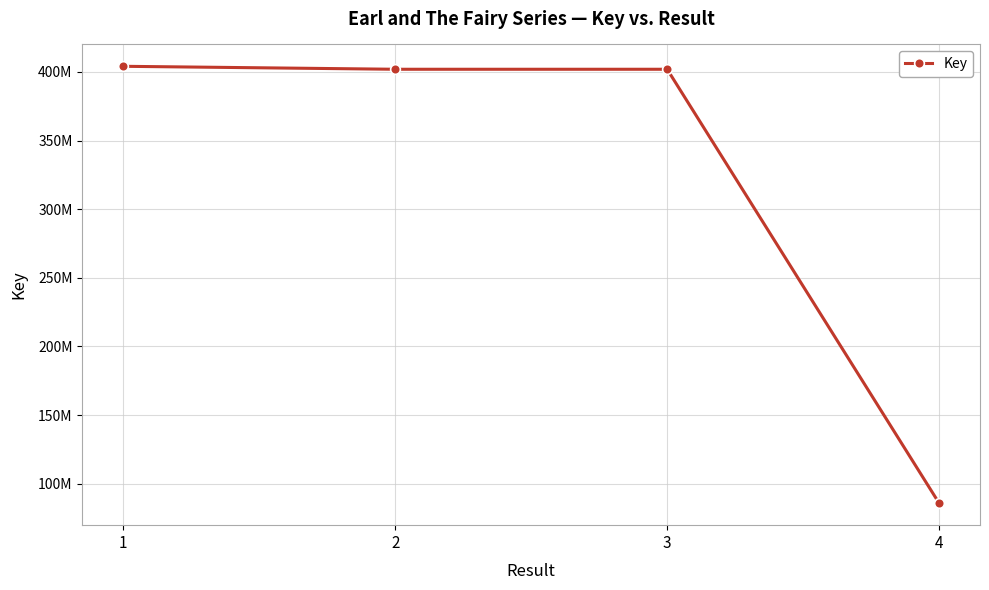

Reading right to left, what are all the values shown in this chart?

4=85745335	3=401976324	2=401976327	1=404139104